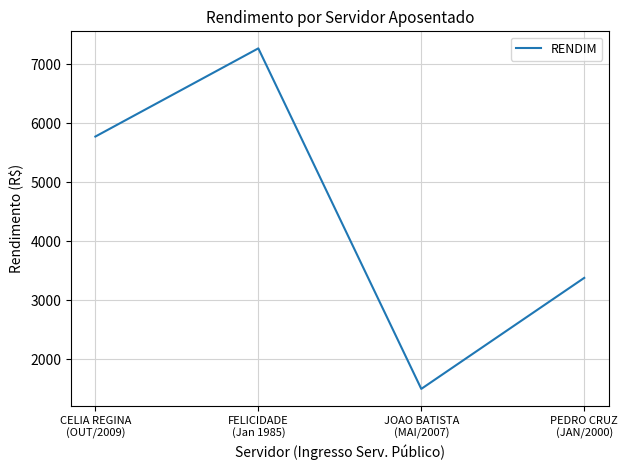

Rank the categories by value from lowest to highest.

JOAO BATISTA
(MAI/2007), PEDRO CRUZ
(JAN/2000), CELIA REGINA
(OUT/2009), FELICIDADE
(Jan 1985)